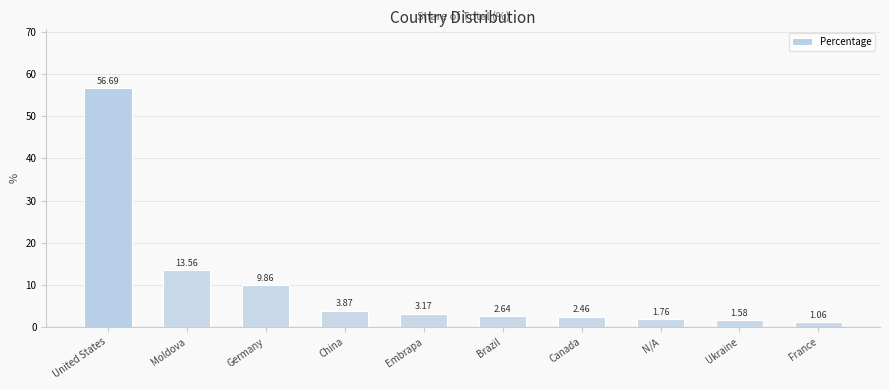

What is the label of the 3rd bar from the left?

Germany